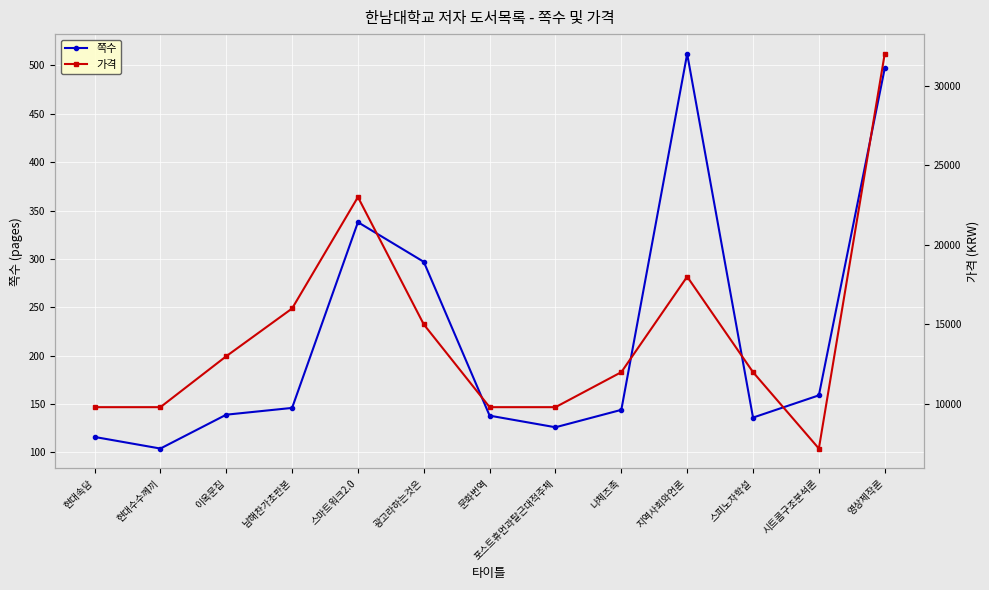

At which category is the sum across all series the highest?

영상제작론